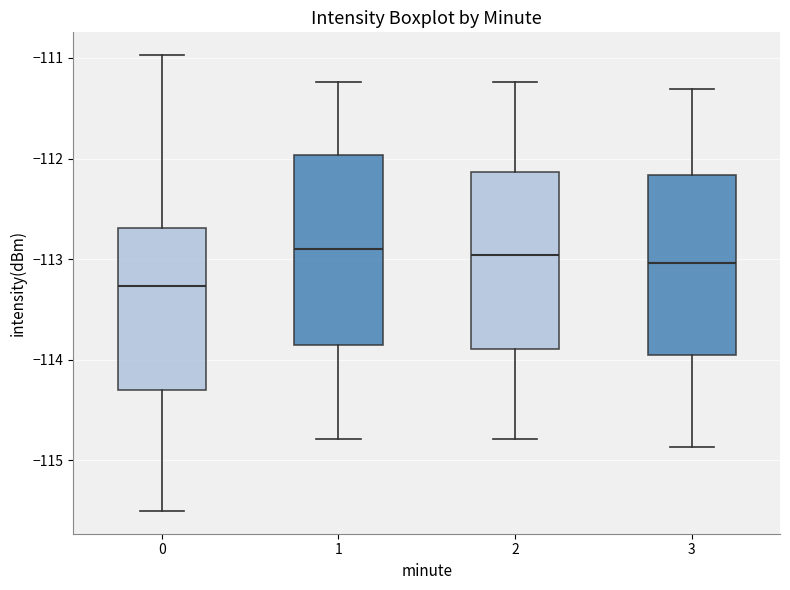

Reading left to right, transcribe this box plot: for each box, give where its median line is, the range the box spans, and where its two whiskers end, as read against the y-axis. The values are not printed on the chart, so give them approximately, as read against the axis.

0: median -113.3, box -114.3 to -112.7, whiskers -115.5 to -111.0
1: median -112.9, box -113.9 to -112.0, whiskers -114.8 to -111.2
2: median -113.0, box -113.9 to -112.1, whiskers -114.8 to -111.2
3: median -113.0, box -114.0 to -112.2, whiskers -114.9 to -111.3